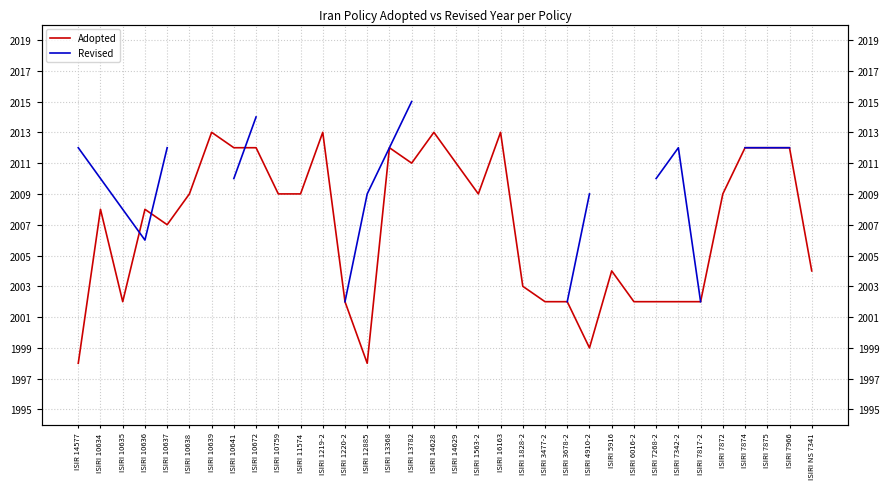

The Adopted series shows 2009.0 at ISIRI 11574. True or false?

True